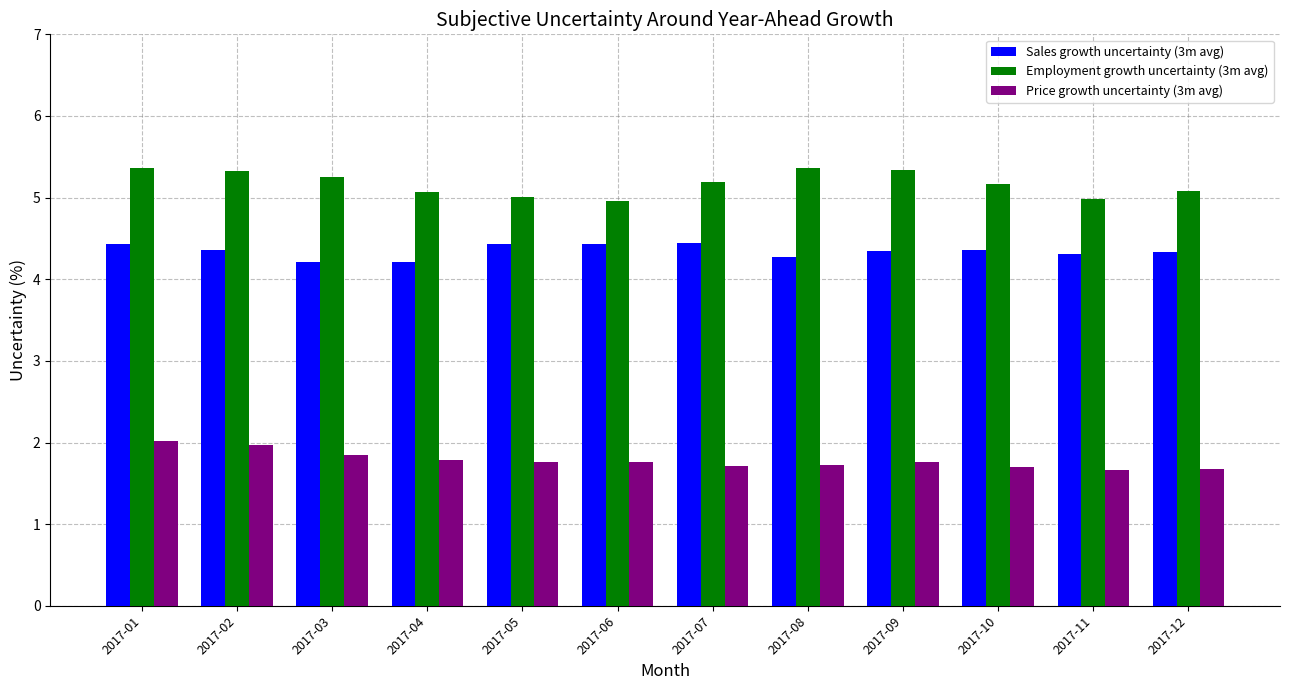

What are all the series names shown in the legend?

Sales growth uncertainty (3m avg), Employment growth uncertainty (3m avg), Price growth uncertainty (3m avg)